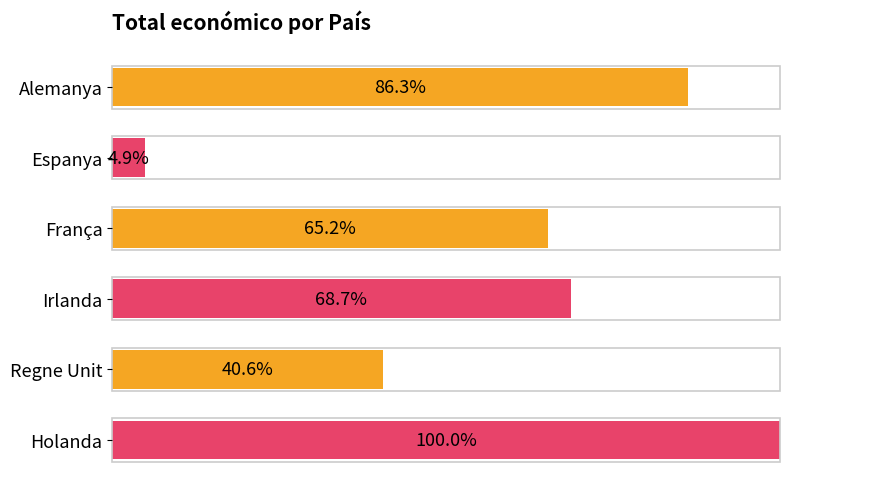

Where is the data nearest to the value 52?

Regne Unit